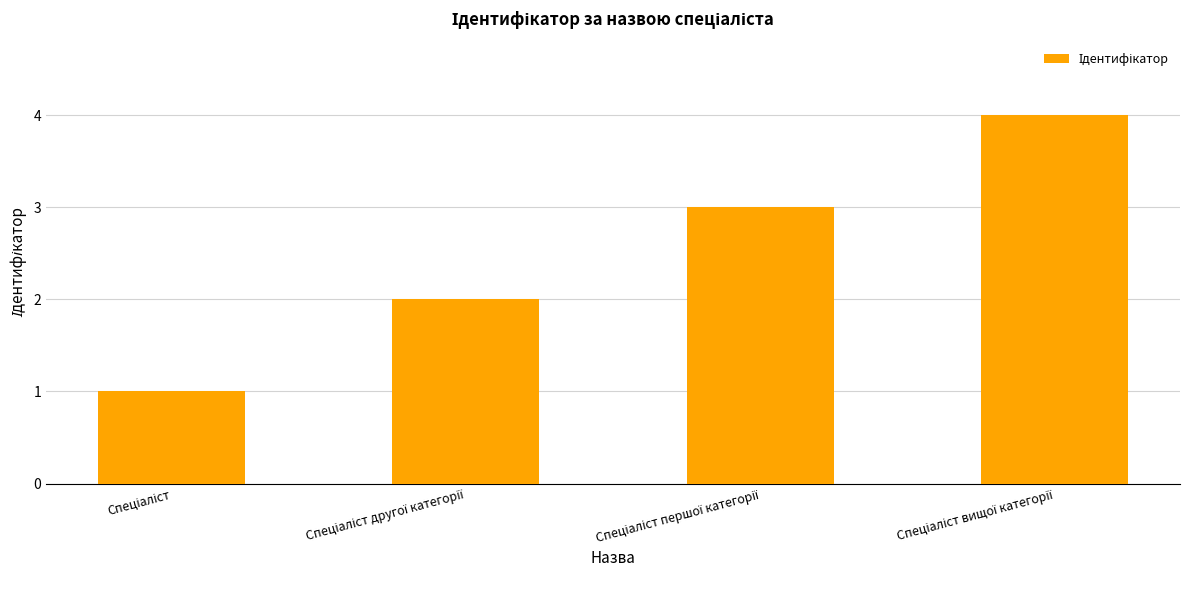

What is the difference between the maximum and minimum values?

3